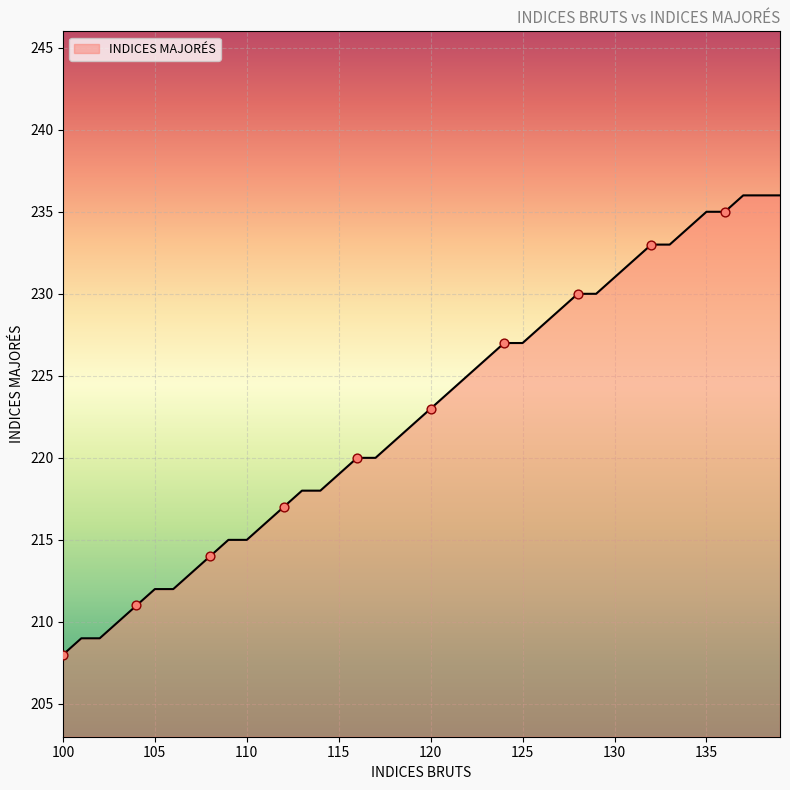

What is the smallest value displayed?

208